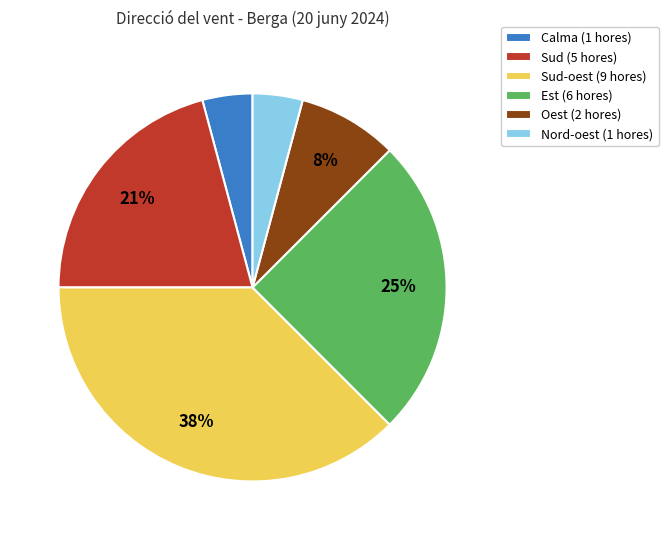

Which category has the biggest portion of the pie?

Sud-oest (9 hores)